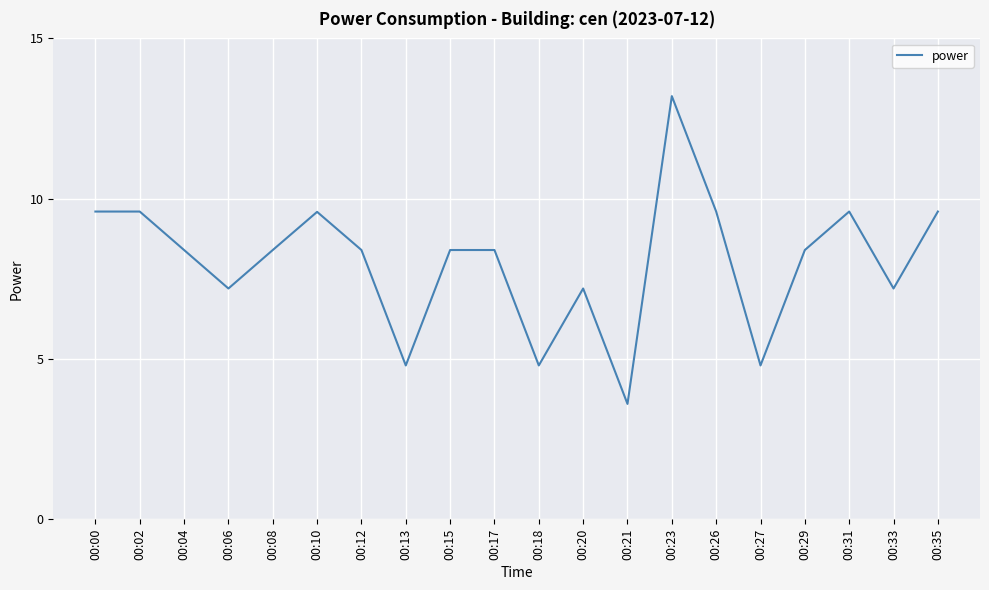

What is the ratio of the value at 00:29 to the value at 00:15?

1.0